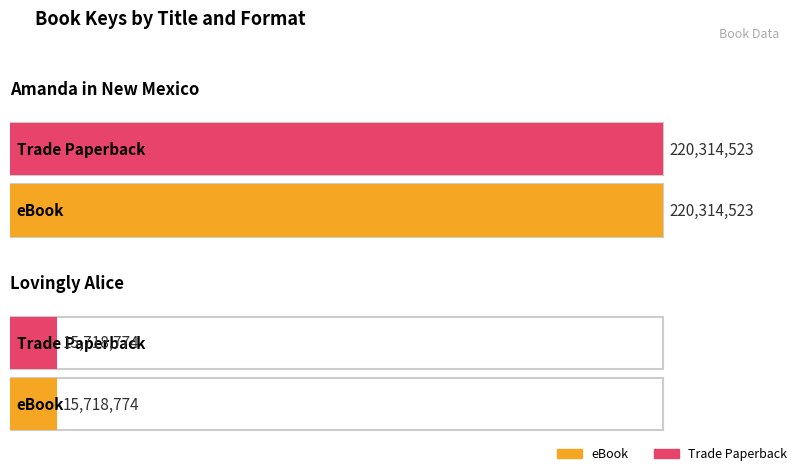

What value does the Trade Paperback series have at Amanda in New Mexico?

220314523